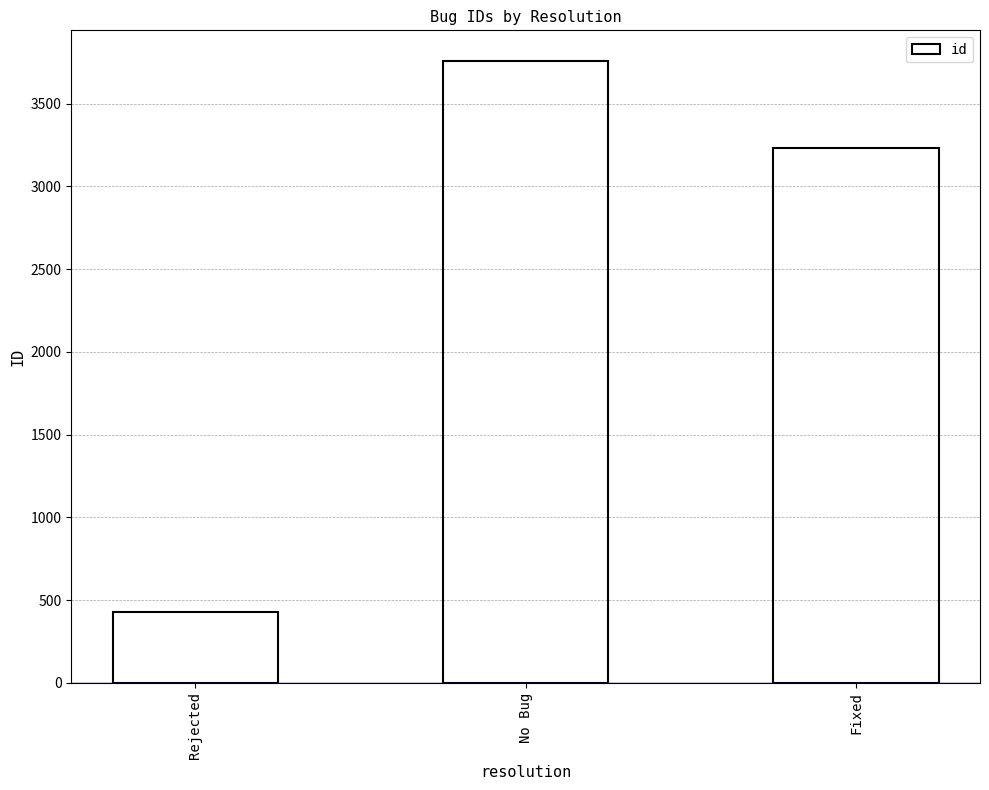

Reading left to right, list all the values displayed in this chart.

Rejected=429	No Bug=3756	Fixed=3231